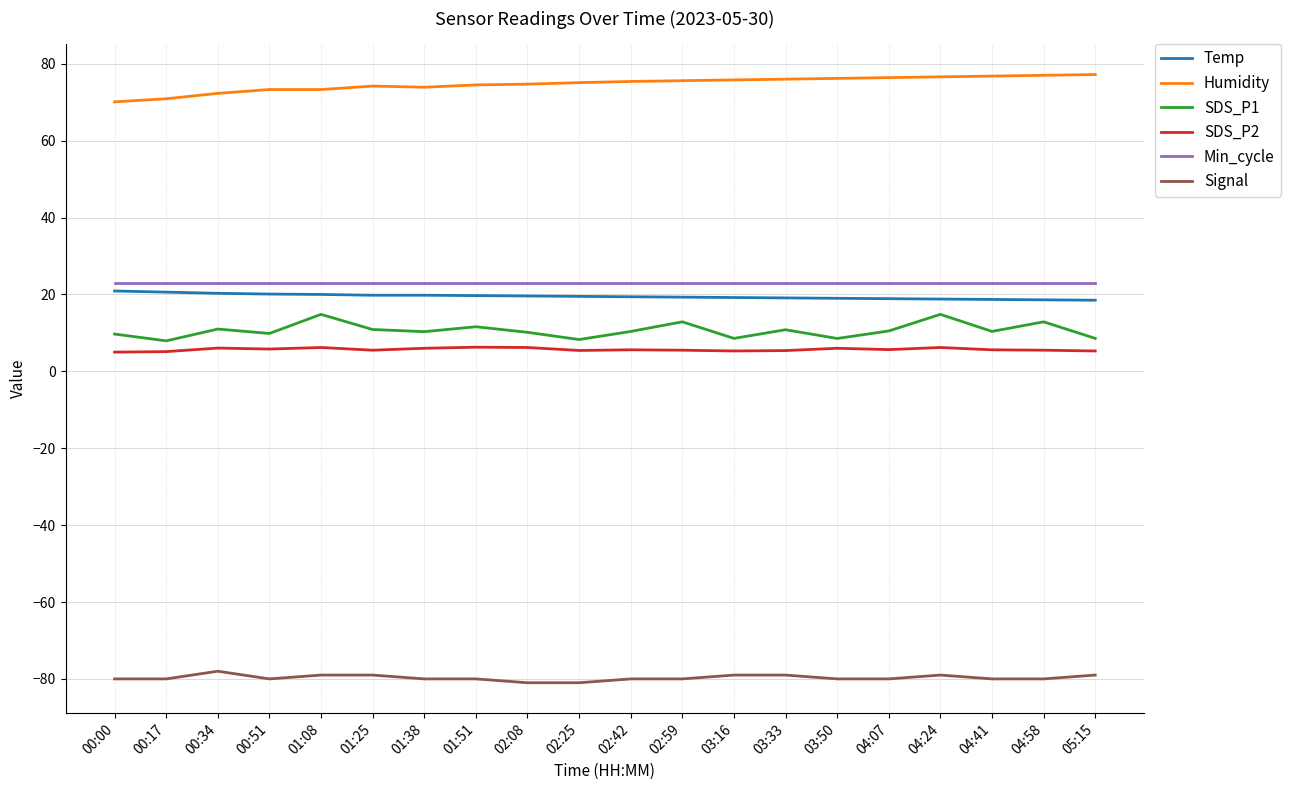

True or false: Temp and Signal cross at least once.

False